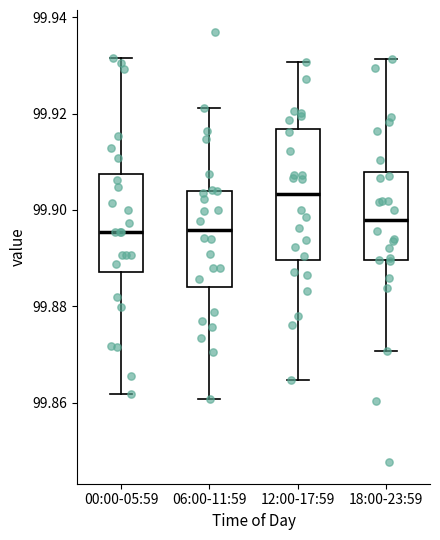

Comparing the boxes themselves (not the whiskers), which one is the tallest?

12:00-17:59